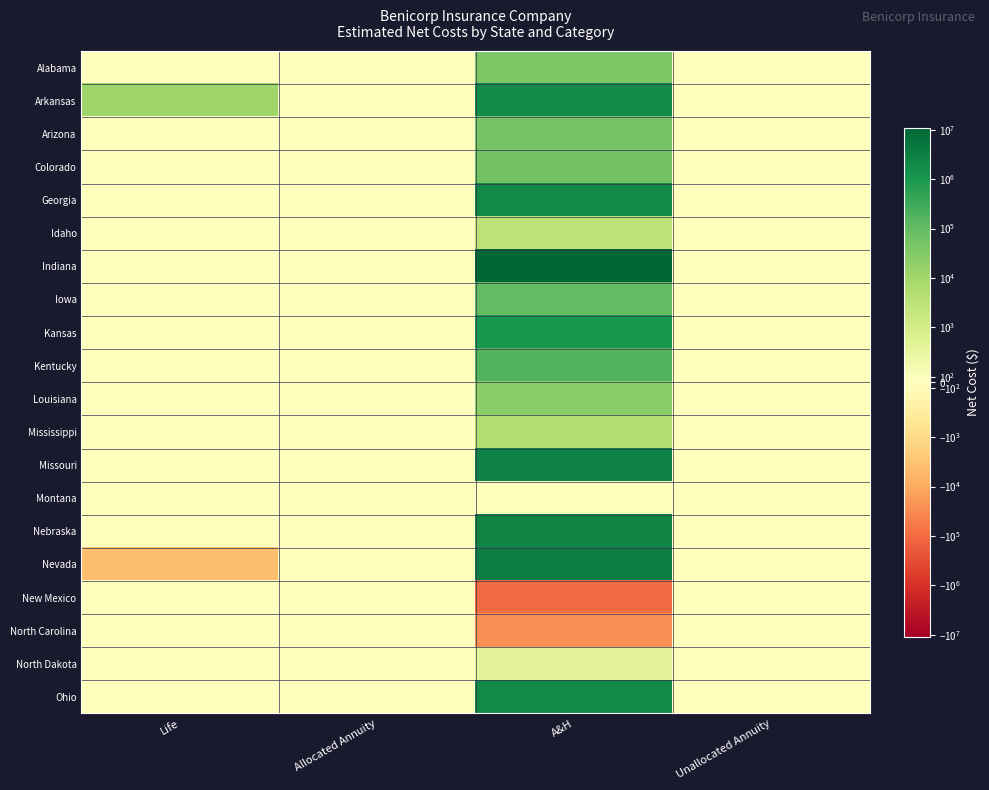

Reading left to right, list all the values displayed in this chart.

Alabama: Life=0.0	Allocated Annuity=0.0	A&H=39519.6	Unallocated Annuity=0.0
Arkansas: Life=11481.1	Allocated Annuity=0.0	A&H=1862121.1	Unallocated Annuity=0.0
Arizona: Life=0.0	Allocated Annuity=0.0	A&H=46725.5	Unallocated Annuity=0.0
Colorado: Life=0.0	Allocated Annuity=0.0	A&H=60556.3	Unallocated Annuity=0.0
Georgia: Life=0.0	Allocated Annuity=0.0	A&H=1944176.8	Unallocated Annuity=0.0
Idaho: Life=0.0	Allocated Annuity=0.0	A&H=2895.8	Unallocated Annuity=0.0
Indiana: Life=0.0	Allocated Annuity=0.0	A&H=10973144.7	Unallocated Annuity=0.0
Iowa: Life=0.0	Allocated Annuity=0.0	A&H=106437.6	Unallocated Annuity=0.0
Kansas: Life=0.0	Allocated Annuity=0.0	A&H=998716.1	Unallocated Annuity=0.0
Kentucky: Life=0.0	Allocated Annuity=0.0	A&H=169498.0	Unallocated Annuity=0.0
Louisiana: Life=0.0	Allocated Annuity=0.0	A&H=23726.7	Unallocated Annuity=0.0
Mississippi: Life=0.0	Allocated Annuity=0.0	A&H=5097.5	Unallocated Annuity=0.0
Missouri: Life=0.0	Allocated Annuity=0.0	A&H=2979794.1	Unallocated Annuity=0.0
Montana: Life=0.0	Allocated Annuity=0.0	A&H=0.2	Unallocated Annuity=0.0
Nebraska: Life=0.0	Allocated Annuity=0.0	A&H=2632966.6	Unallocated Annuity=0.0
Nevada: Life=-3994.0	Allocated Annuity=0.0	A&H=3437184.5	Unallocated Annuity=0.0
New Mexico: Life=0.0	Allocated Annuity=0.0	A&H=-99494.2	Unallocated Annuity=0.0
North Carolina: Life=0.0	Allocated Annuity=0.0	A&H=-24864.6	Unallocated Annuity=0.0
North Dakota: Life=0.0	Allocated Annuity=0.0	A&H=683.1	Unallocated Annuity=0.0
Ohio: Life=0.0	Allocated Annuity=0.0	A&H=2063093.4	Unallocated Annuity=0.0